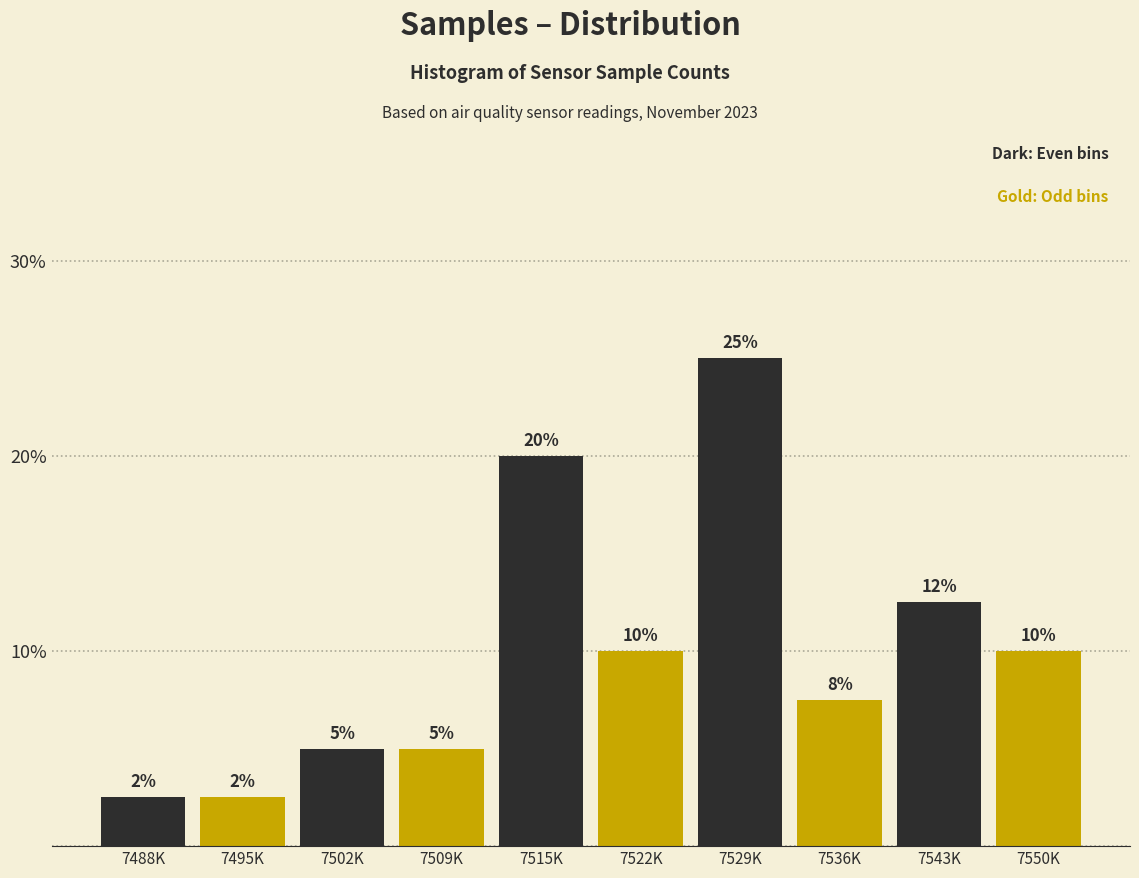

What is the sum of the values at 7502K and 7529K?

30.0